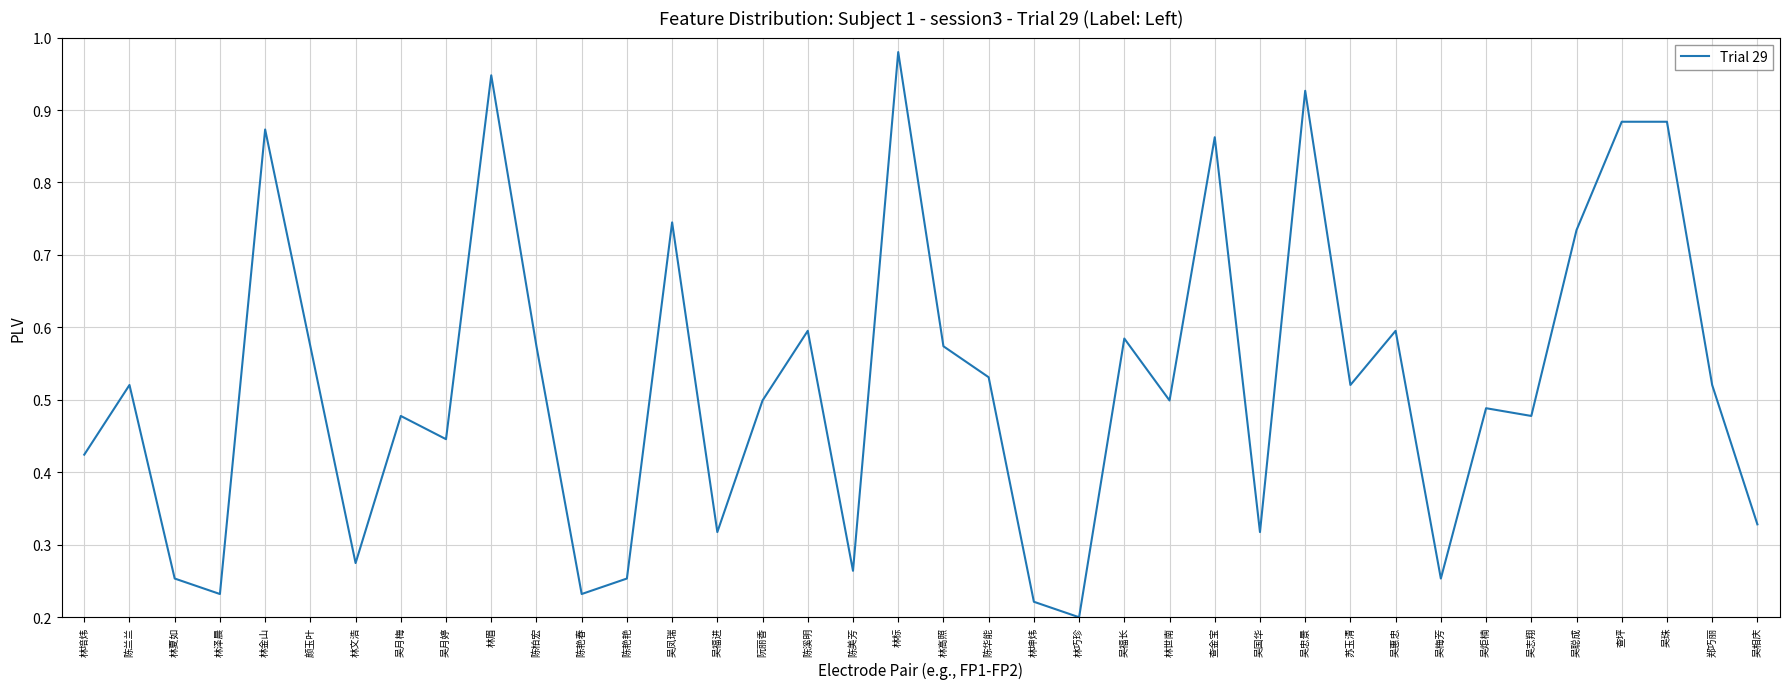

Does the chart have visible grid lines?

Yes